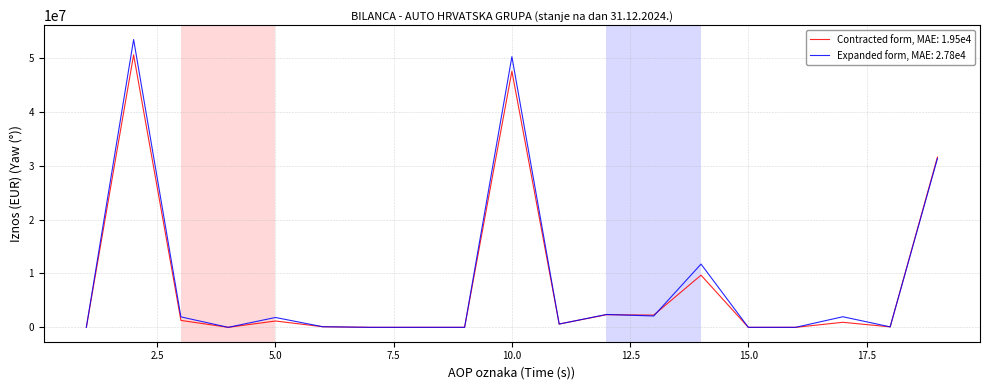

Rank the series by their maximum value, from lowest to highest.

Contracted form, MAE: 1.95e4, Expanded form, MAE: 2.78e4